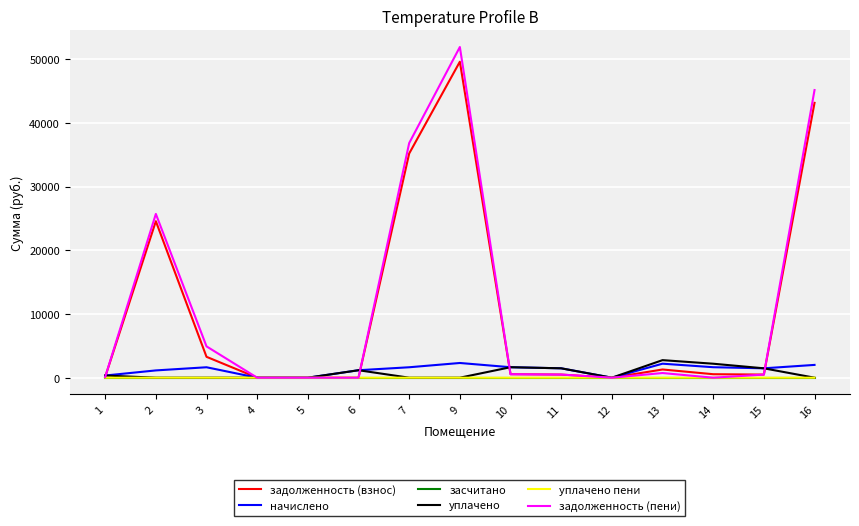

The value of задолженность (пени) at 6 is 23930.2. True or false?

False